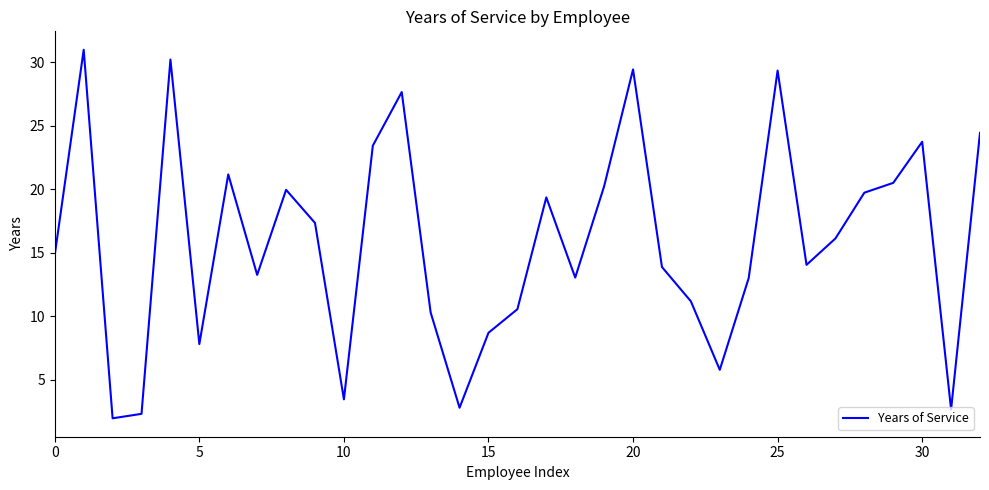

What is the difference between the maximum and minimum values?

29.0